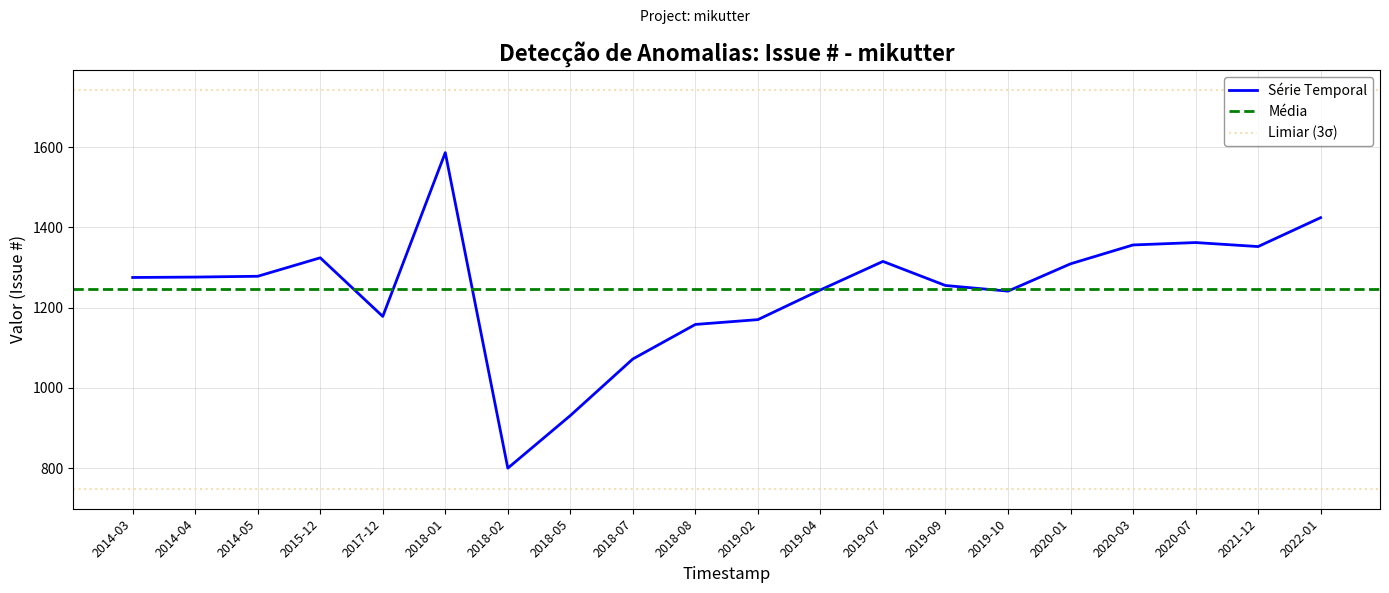

Approximately how many times larger is the value at 2019-02 compared to 2021-12?

0.9